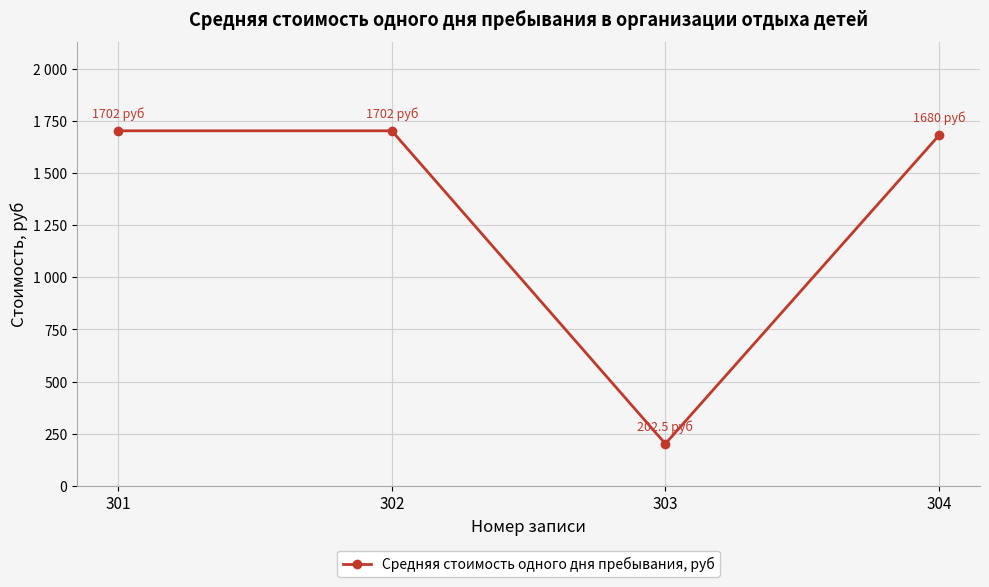

What is the maximum value shown in the chart?

1702.0